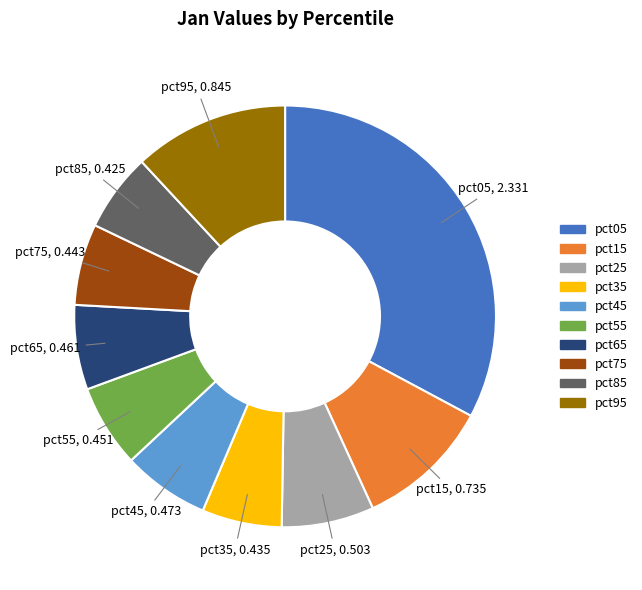

The pct85 slice represents 6% of the pie. True or false?

True